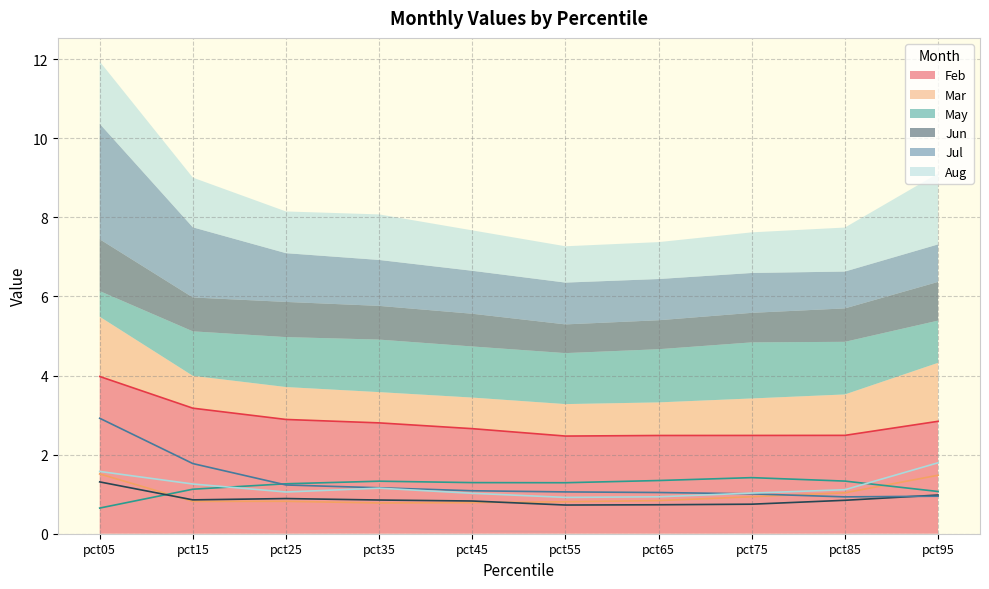

Reading left to right, transcribe all the data shown in this chart.

Feb: pct05=4.0	pct15=3.2	pct25=2.9	pct35=2.8	pct45=2.7	pct55=2.5	pct65=2.5	pct75=2.5	pct85=2.5	pct95=2.8
Mar: pct05=1.5	pct15=0.8	pct25=0.8	pct35=0.8	pct45=0.8	pct55=0.8	pct65=0.8	pct75=0.9	pct85=1.0	pct95=1.5
May: pct05=0.6	pct15=1.1	pct25=1.3	pct35=1.3	pct45=1.3	pct55=1.3	pct65=1.3	pct75=1.4	pct85=1.3	pct95=1.1
Jun: pct05=1.3	pct15=0.9	pct25=0.9	pct35=0.9	pct45=0.8	pct55=0.7	pct65=0.7	pct75=0.7	pct85=0.8	pct95=1.0
Jul: pct05=2.9	pct15=1.8	pct25=1.2	pct35=1.2	pct45=1.1	pct55=1.1	pct65=1.0	pct75=1.0	pct85=0.9	pct95=0.9
Aug: pct05=1.6	pct15=1.3	pct25=1.1	pct35=1.2	pct45=1.0	pct55=0.9	pct65=0.9	pct75=1.0	pct85=1.1	pct95=1.8